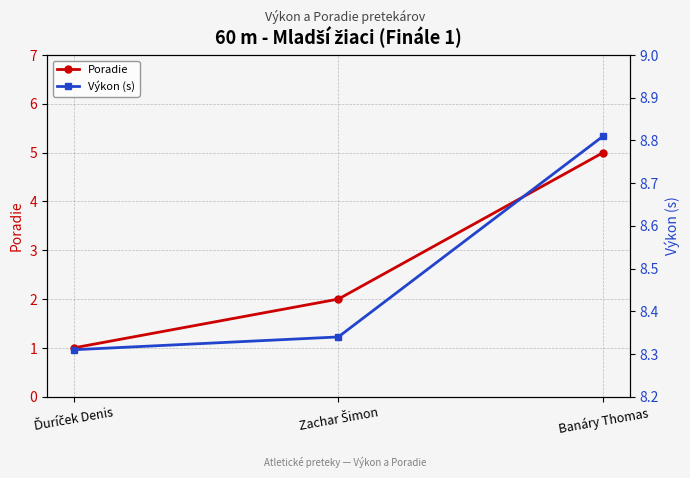

What is the label of the 1st point from the right?

Banáry Thomas